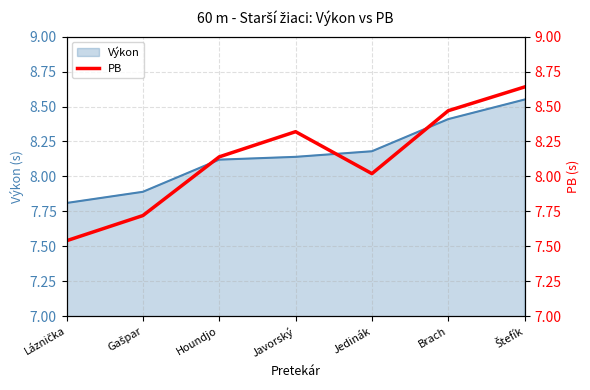

Reading left to right, extract all data points from this chart.

Láznička=7.5	Gašpar=7.7	Houndjo=8.1	Javorský=8.3	Jedinák=8.0	Brach=8.5	Štefík=8.6